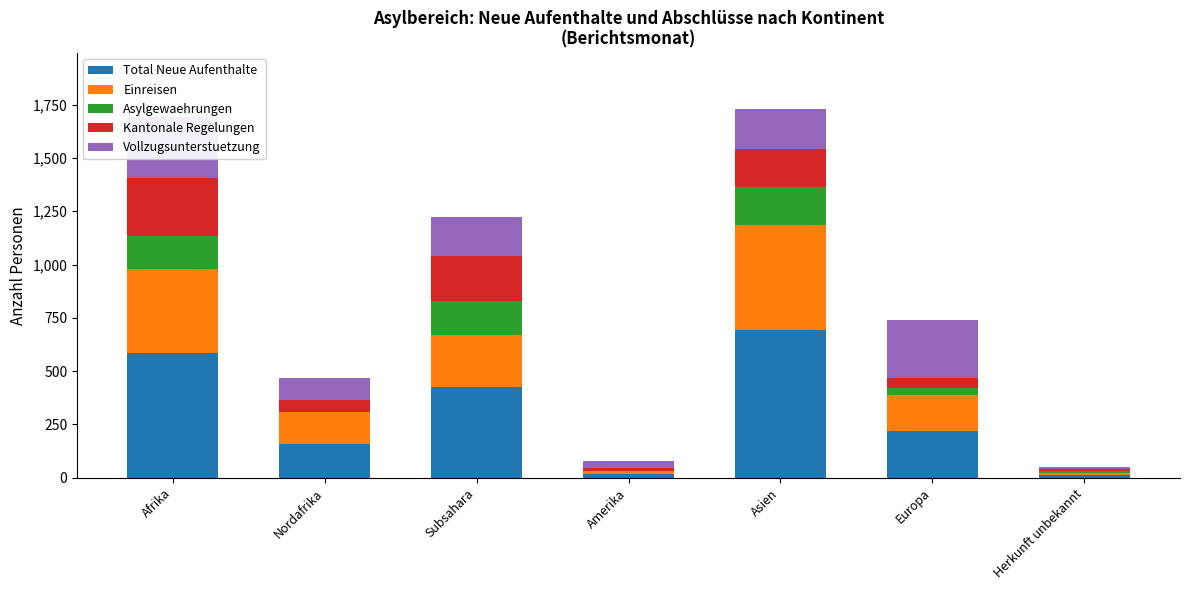

What is the difference between the Total Neue Aufenthalte values at Amerika and Subsahara?

408